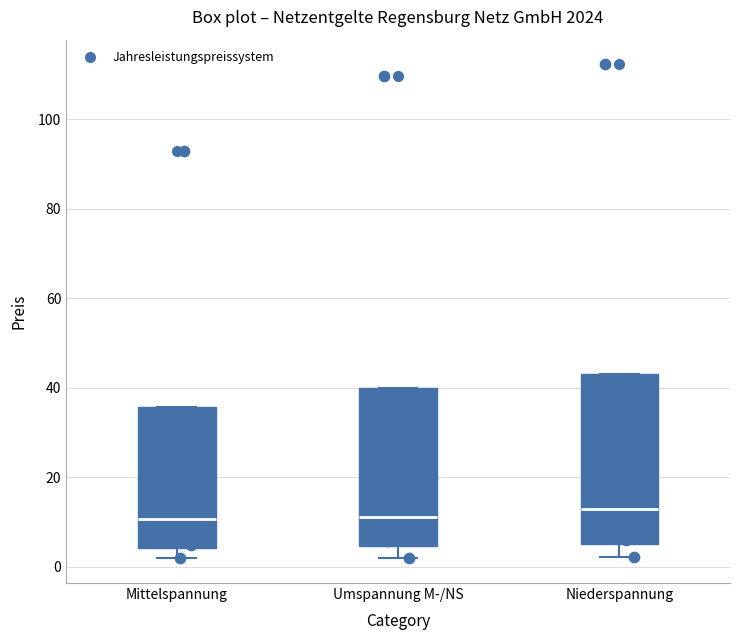

Which box is the tallest, from its lower edge to its upper edge?

Niederspannung